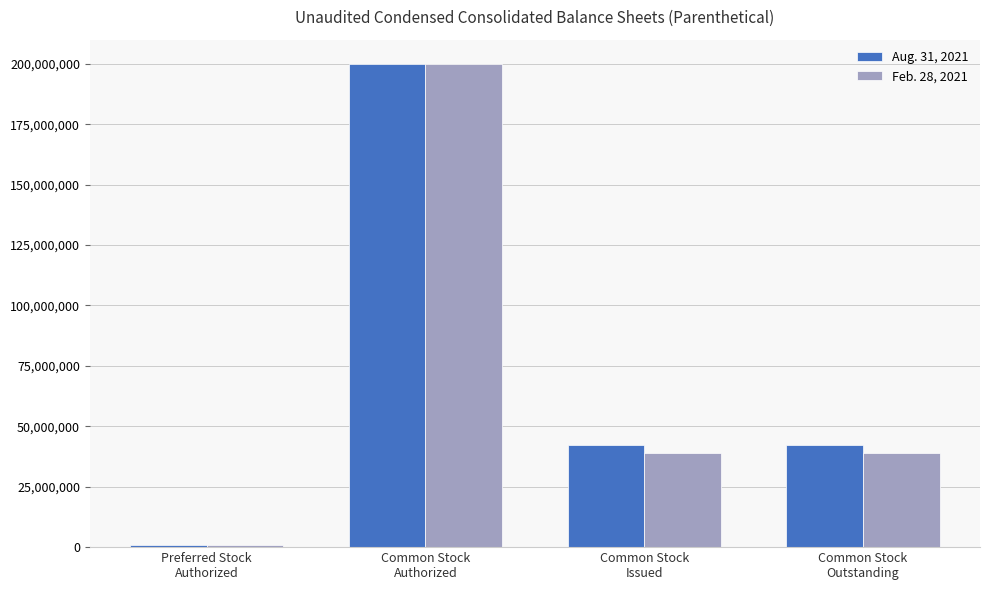

What are all the series names shown in the legend?

Aug. 31, 2021, Feb. 28, 2021